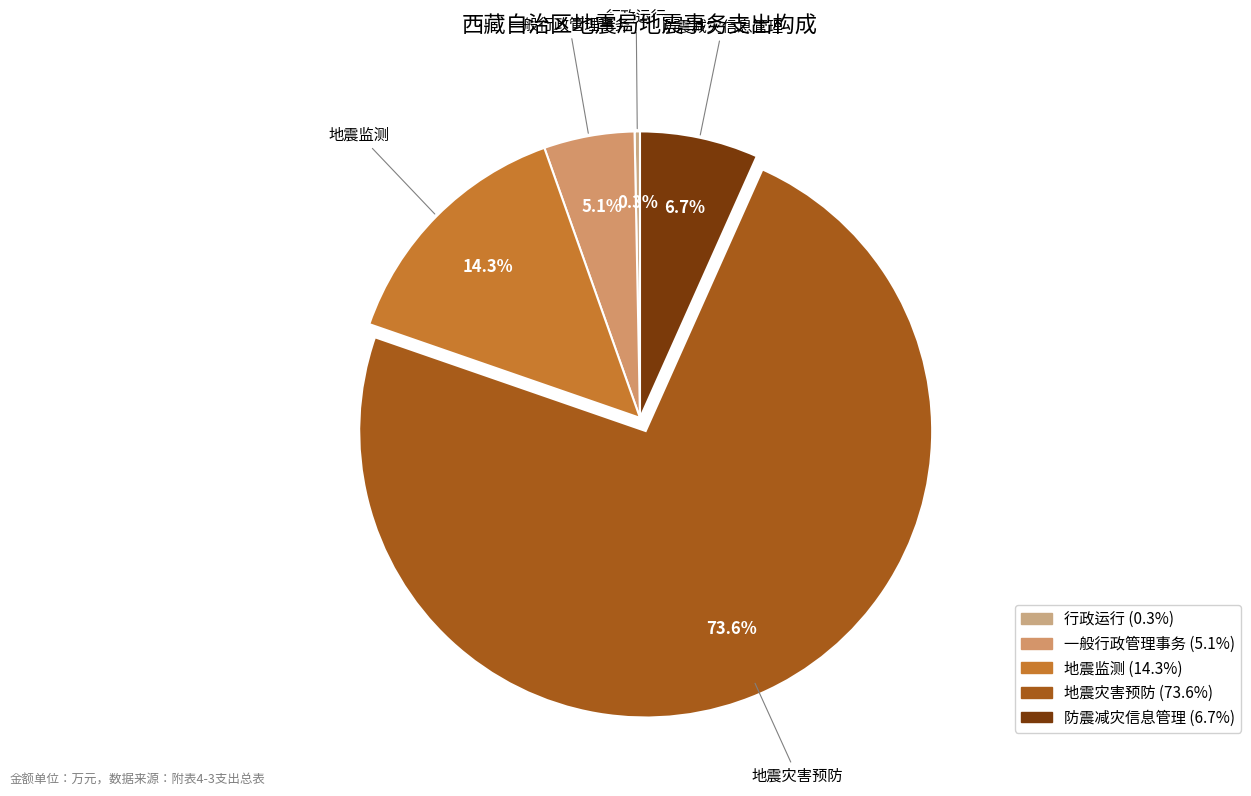

Do 防震减灾信息管理 and 一般行政管理事务 together represent more than half of the pie?

No